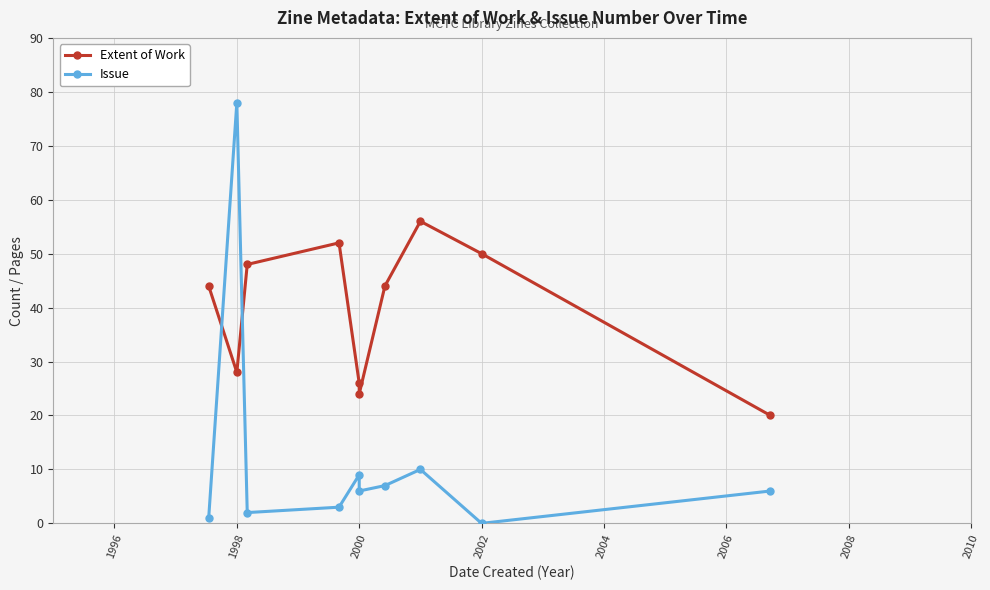

Reading left to right, list all the values displayed in this chart.

Extent of Work: 44	28	48	52	26	24	44	56	50	20
Issue: 1	78	2	3	9	6	7	10	0	6